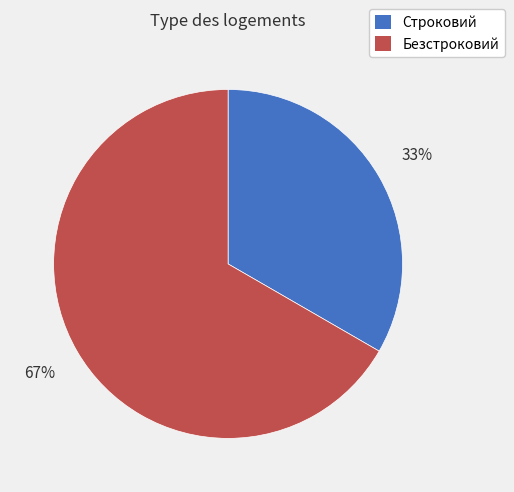

Rank the categories by value from highest to lowest.

Безстроковий, Строковий